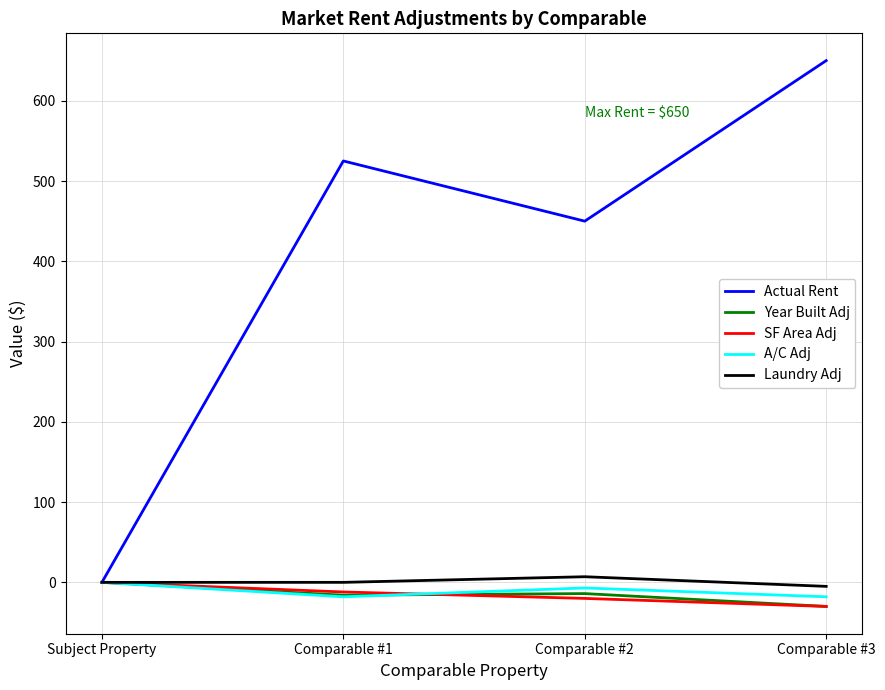

What is the lowest value of the Laundry Adj series?

-5